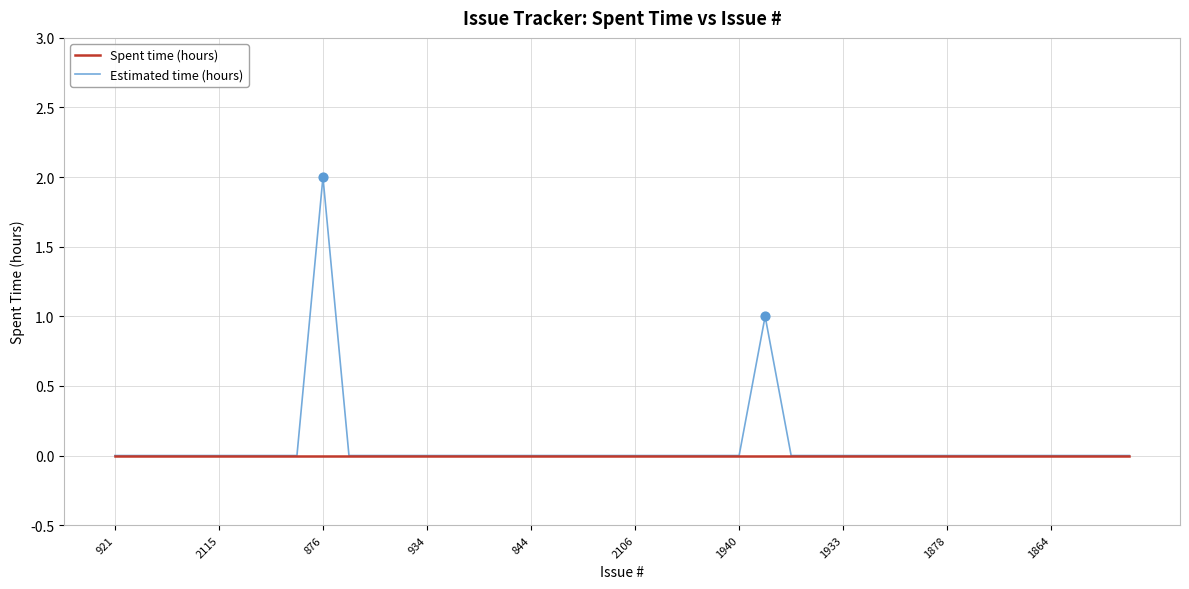

Which series has the largest range (max minus min)?

Estimated time (hours)